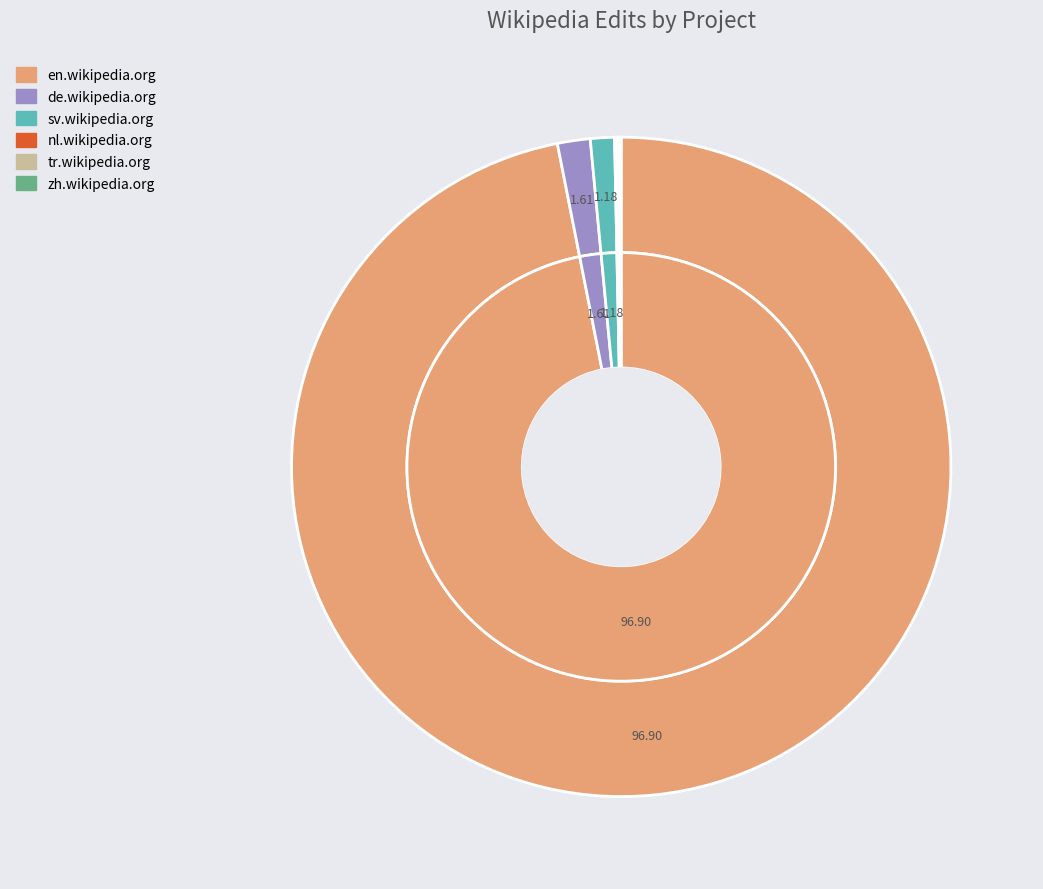

How many segments does this pie chart have?

6